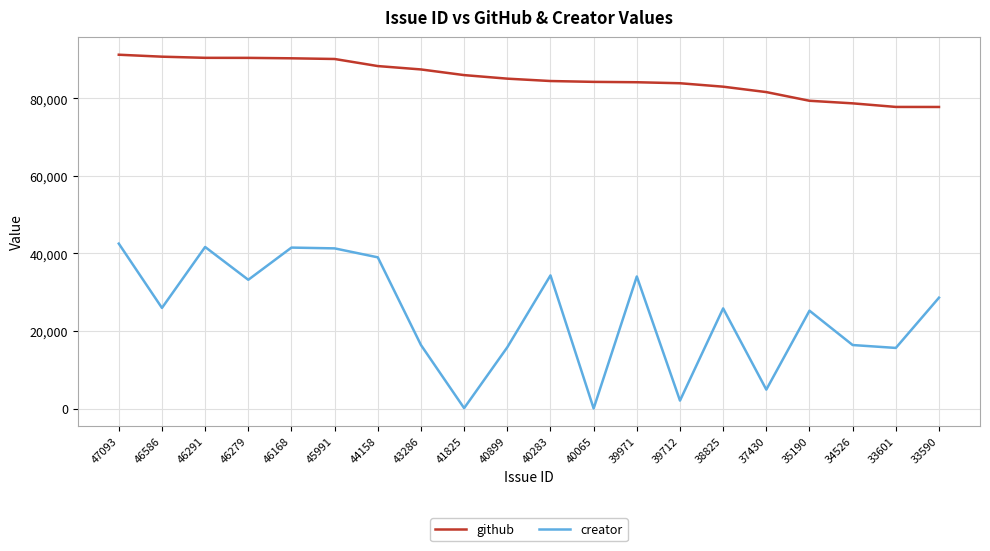

Which series has the largest total across all categories?

github